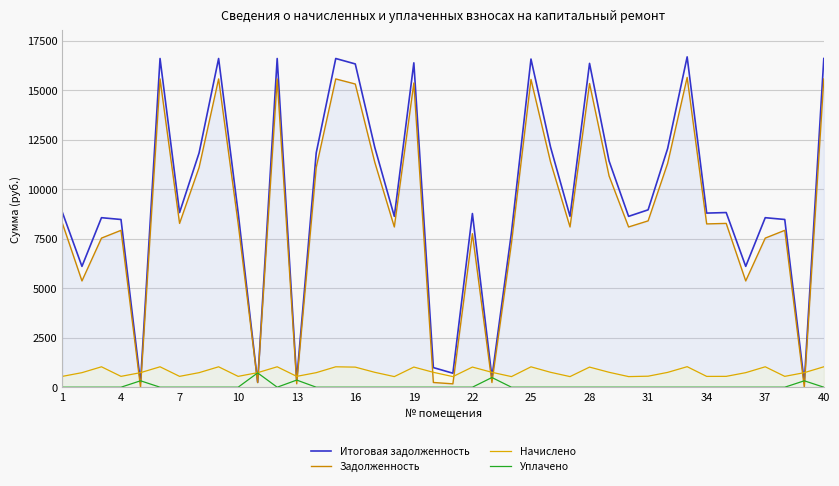

What is the value of the Итоговая задолженность point at the 11th from the left?

245.4